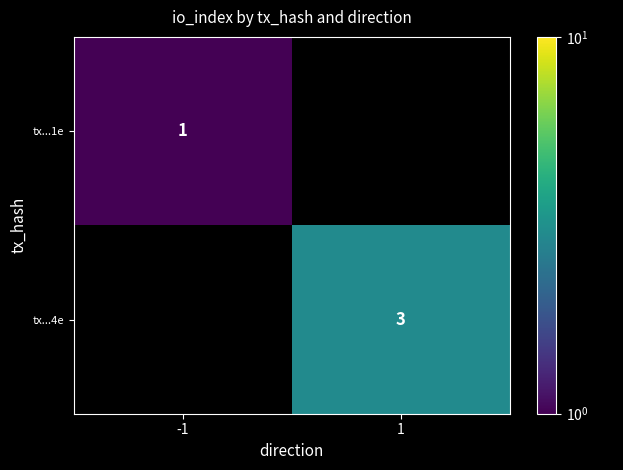

True or false: tx...1e has a value of 1 at -1.

True